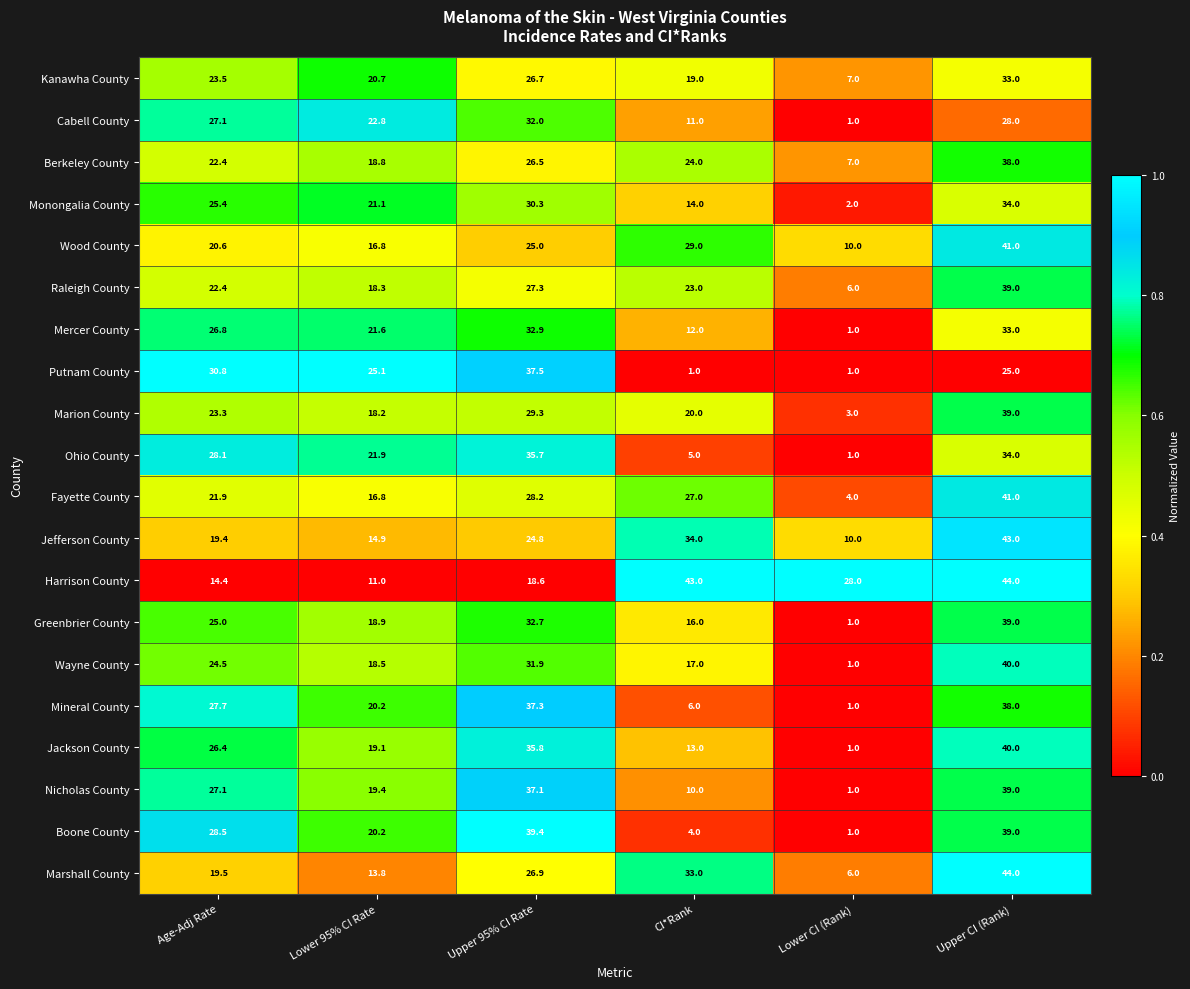

At which label is Kanawha County closest to 20?

Lower 95% CI Rate